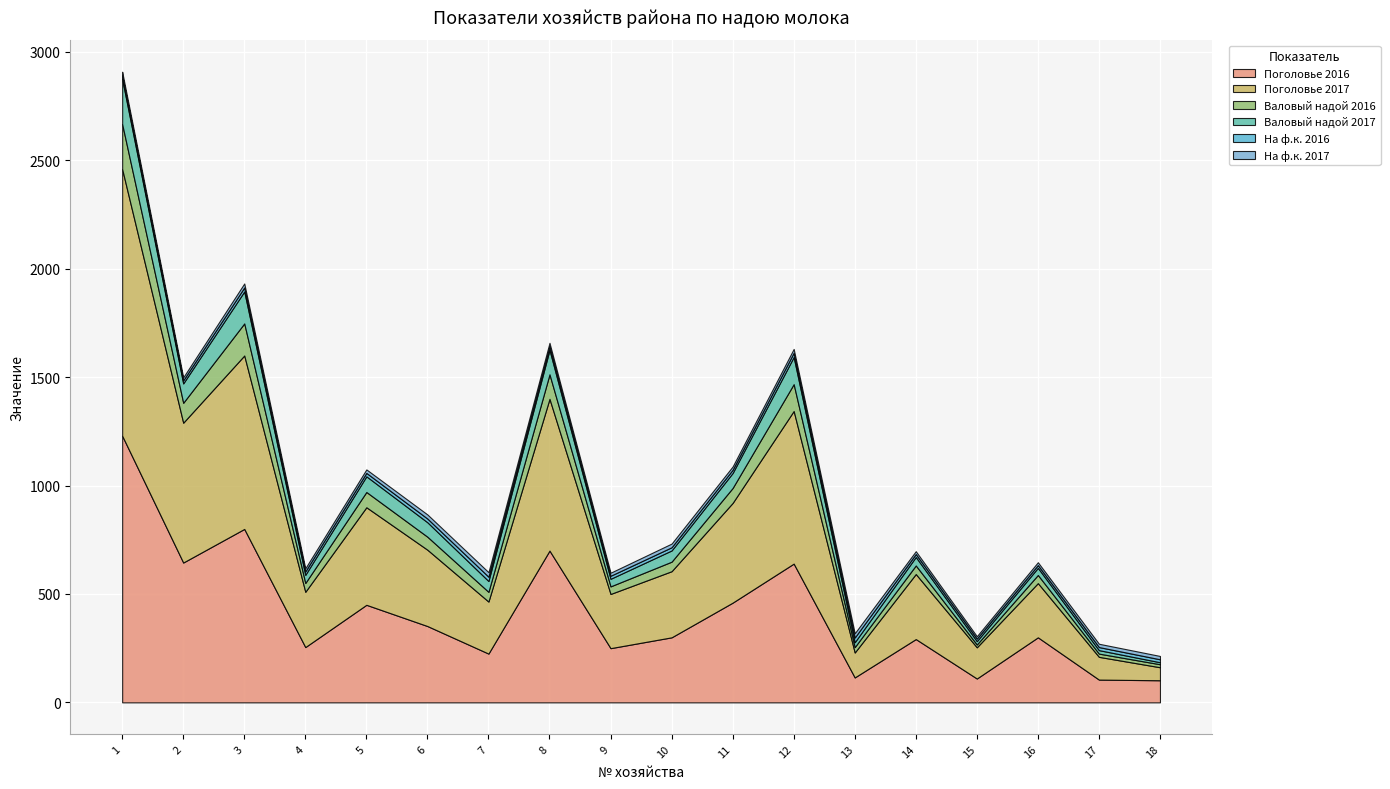

The На ф.к. 2016 series shows 13.6 at 18. True or false?

True